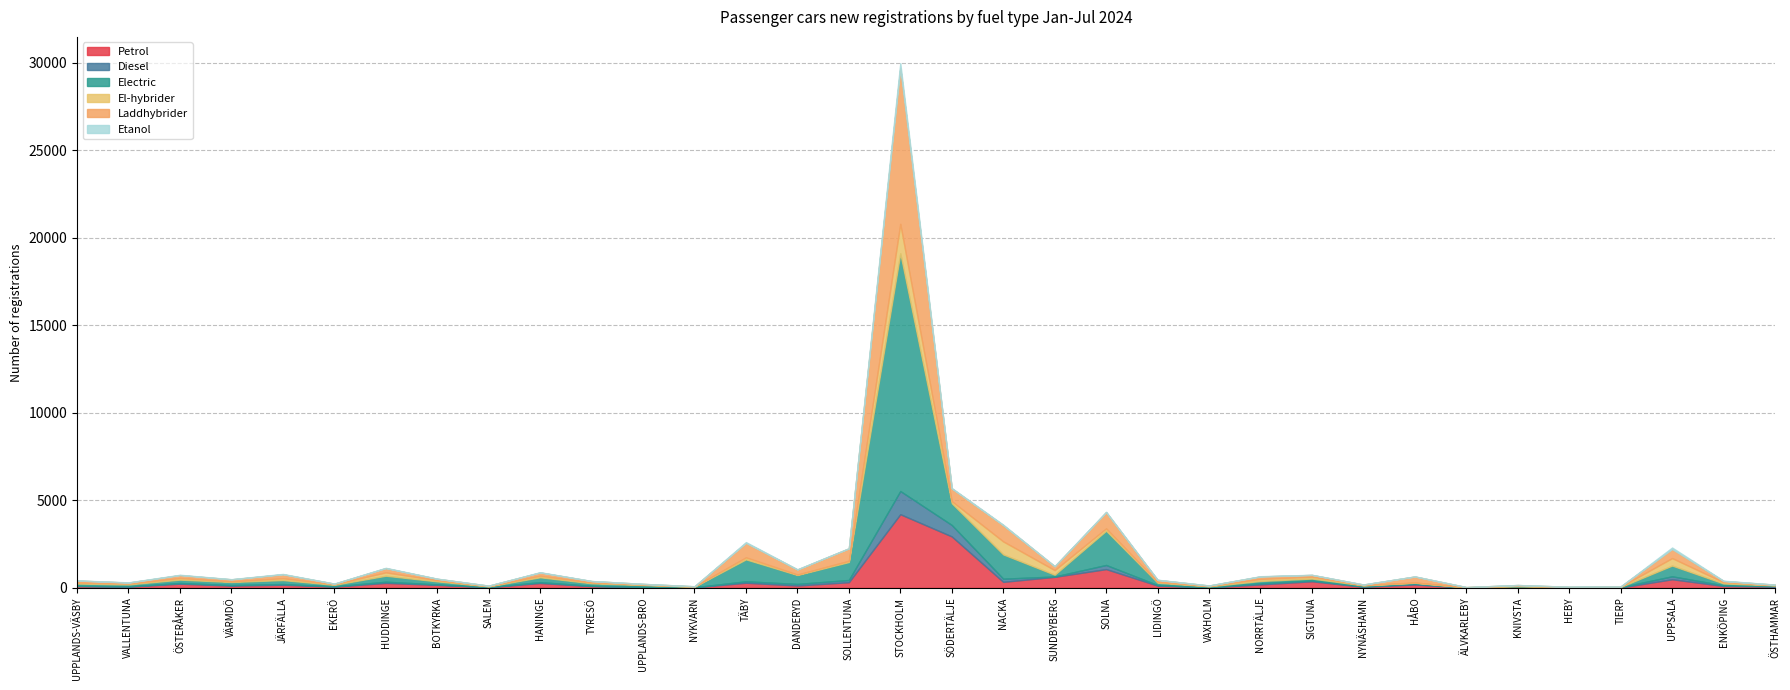

Rank the series by their maximum value, from lowest to highest.

Etanol, Diesel, El-hybrider, Petrol, Laddhybrider, Electric